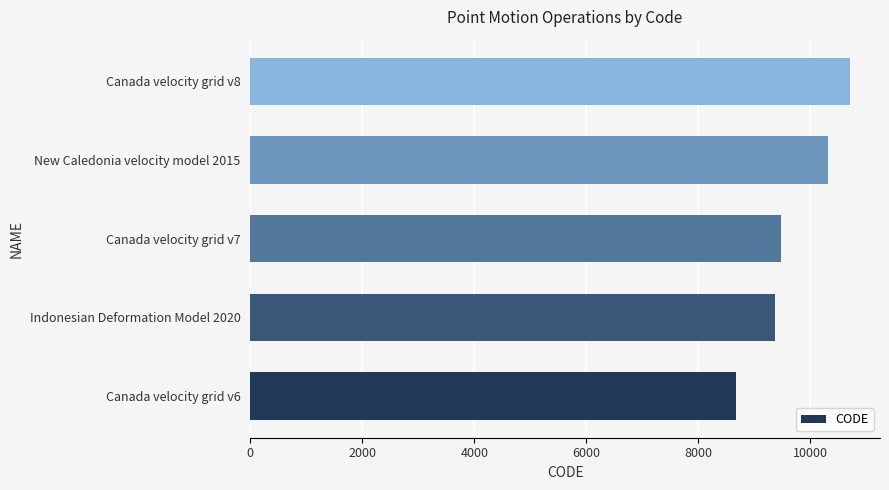

What is the sum of all values?

48564